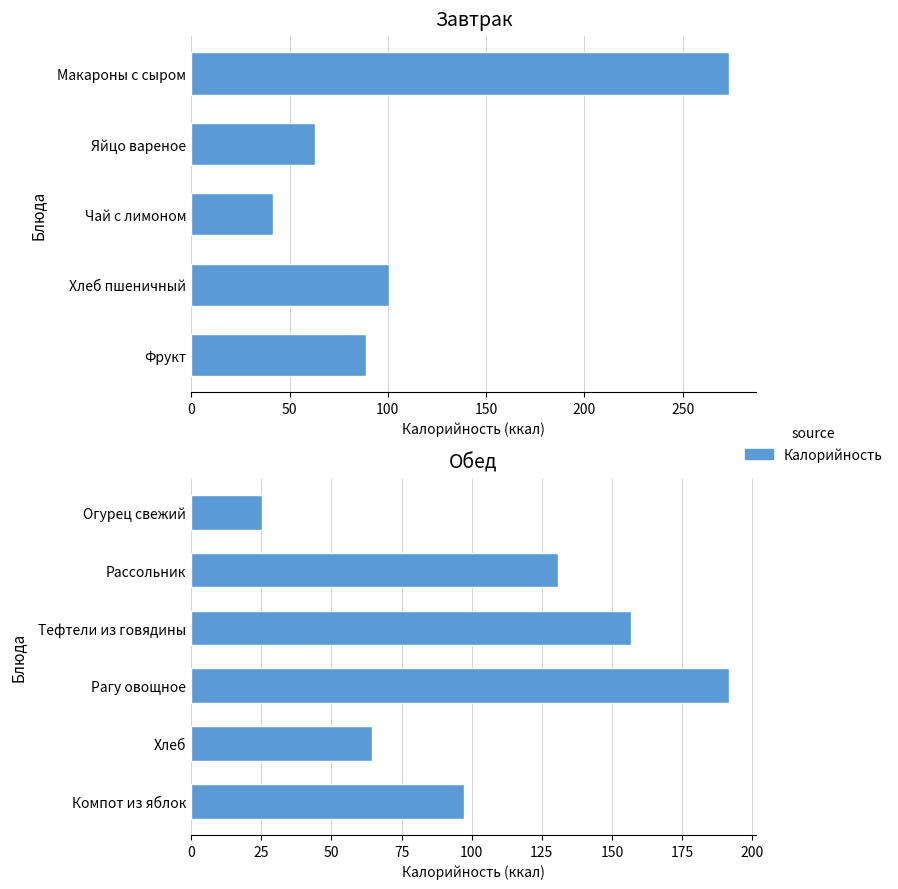

How many series are shown in this chart?

1